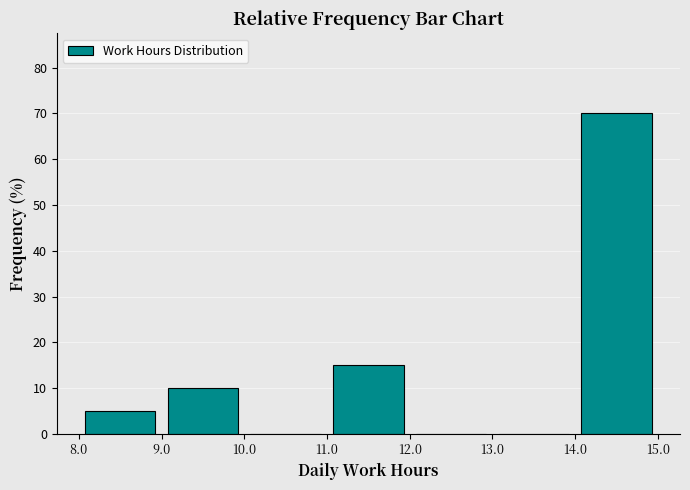

Over which range of the x-axis is the bar tallest?

14.0 to 15.0